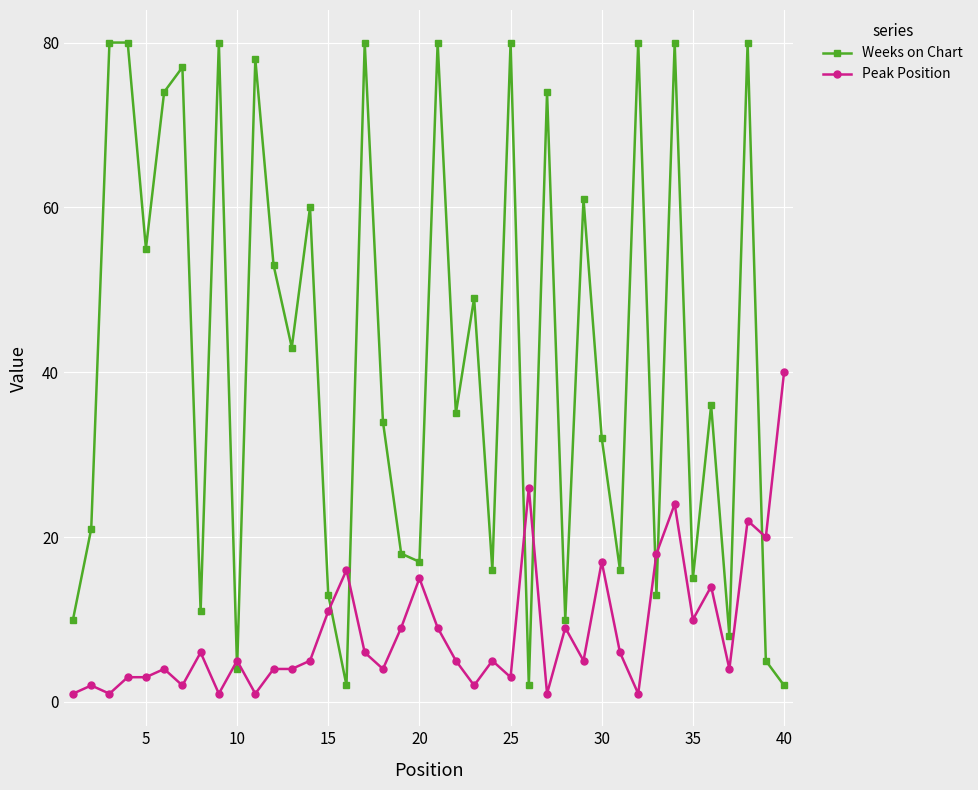

What is the maximum value for Peak Position?

40